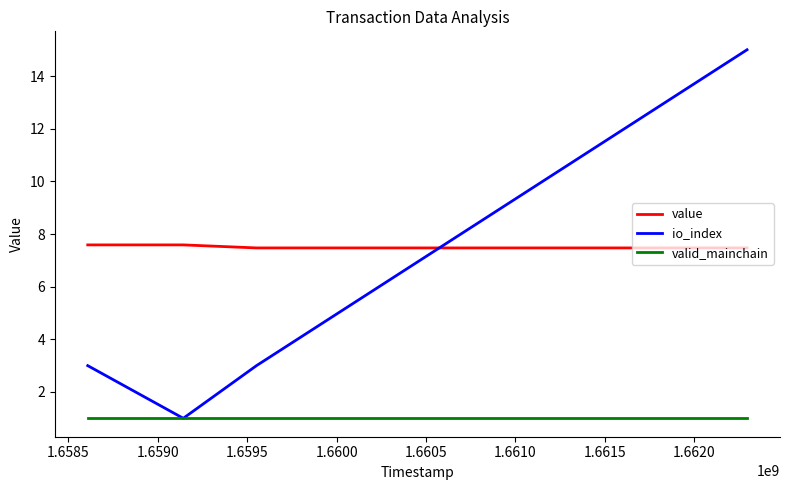

Rank the series by their average value, from lowest to highest.

valid_mainchain, io_index, value